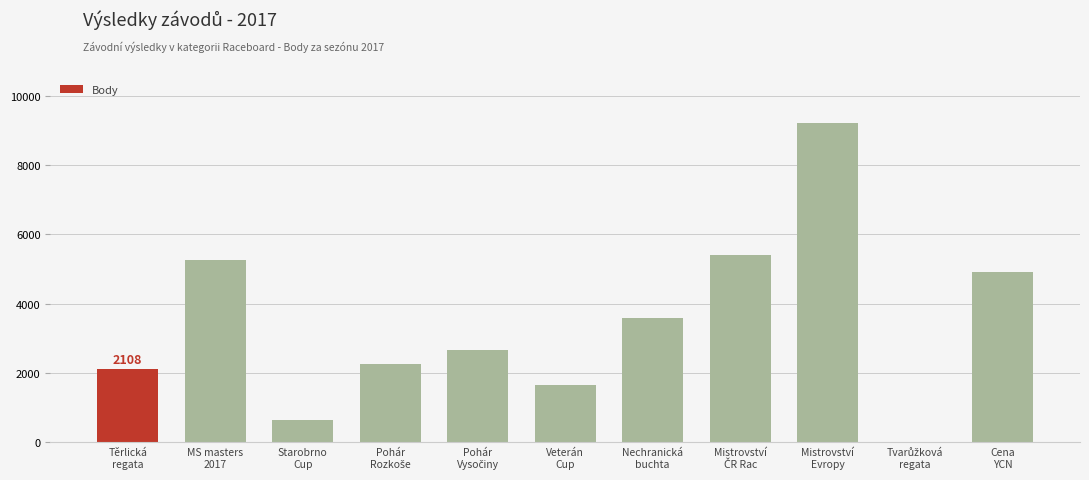

What is the sum of all values?

37721